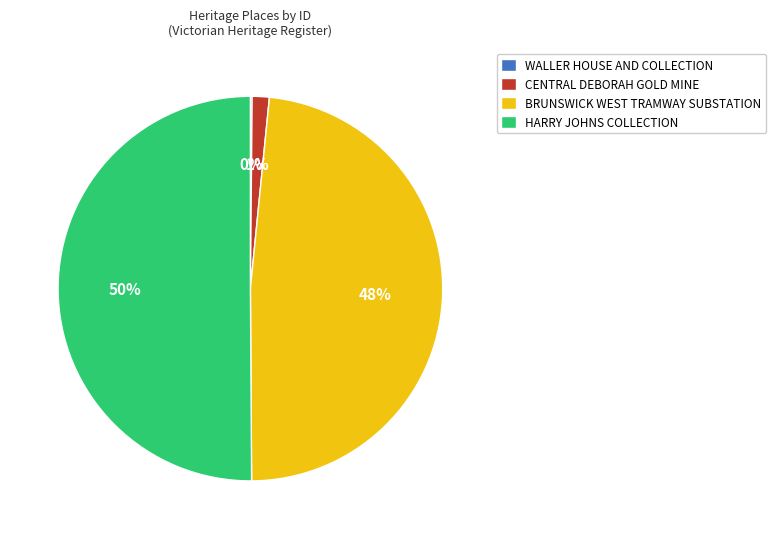

To the nearest percent, what is the average slice percentage?

25%